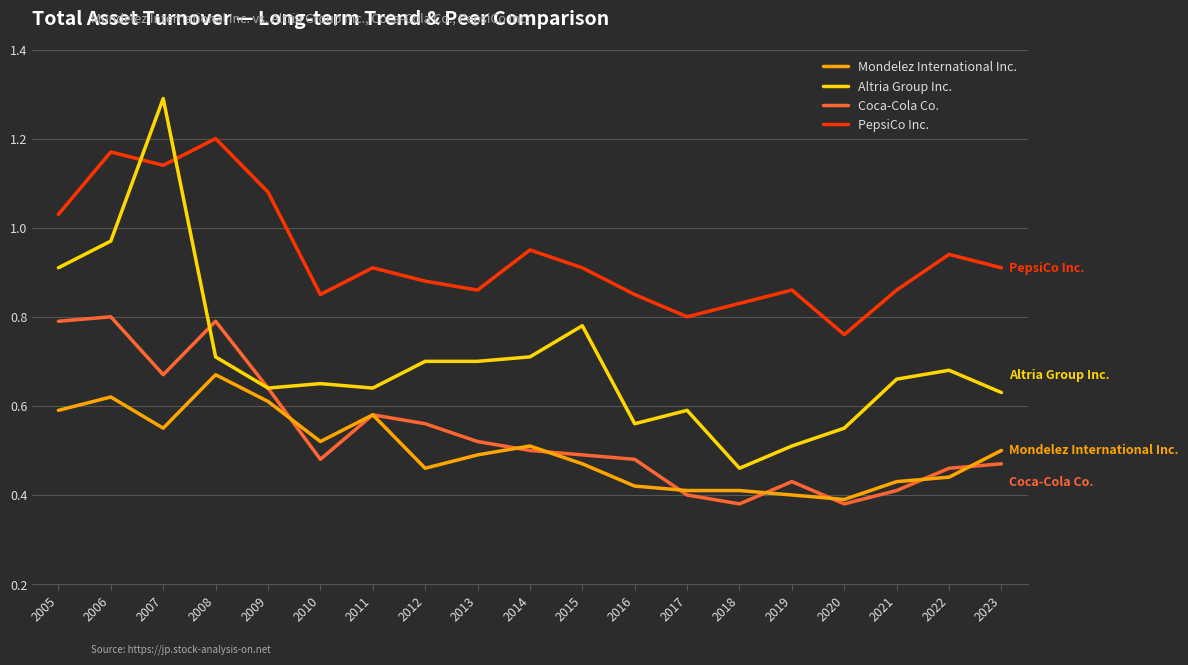

True or false: PepsiCo Inc. and Coca-Cola Co. intersect in this chart.

False